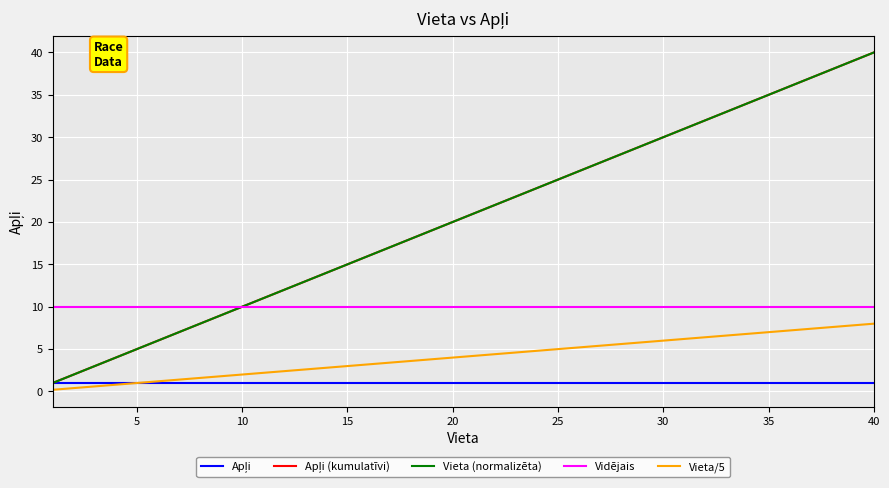

Does the chart have visible grid lines?

Yes